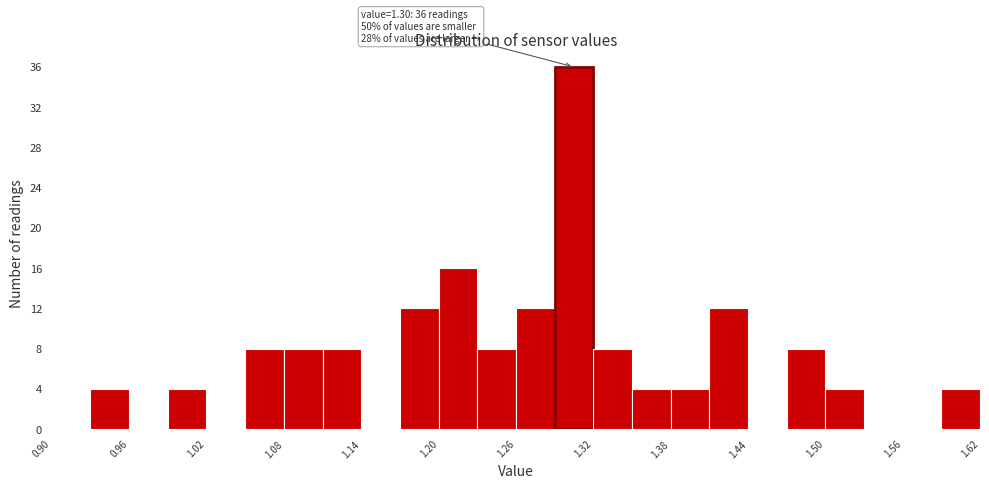

Read against the x-axis, roughly where is the centre of the tallest bar?

1.31